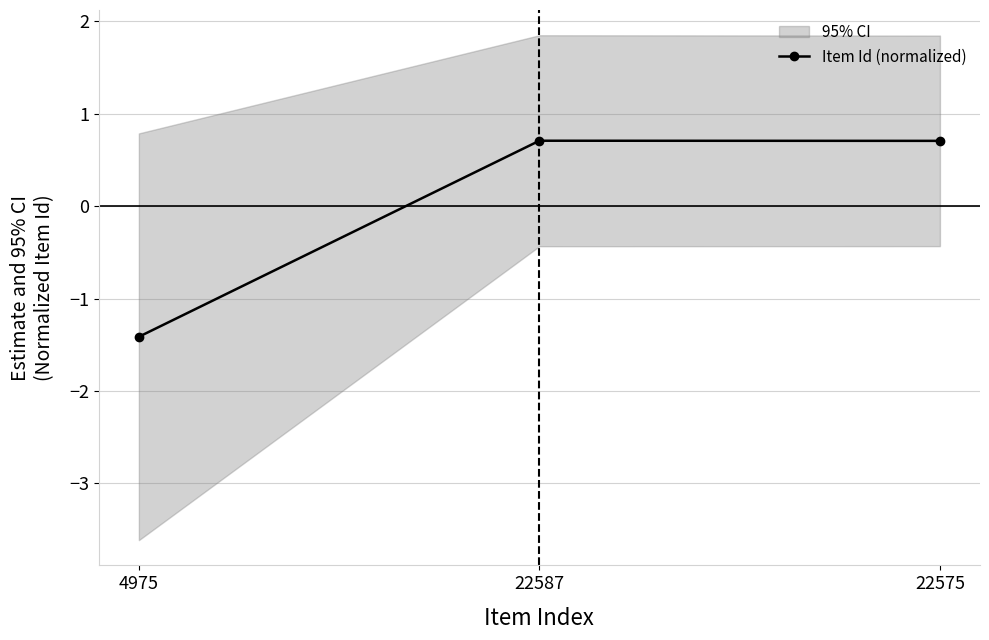

The value at 22587 is 1.1. True or false?

False